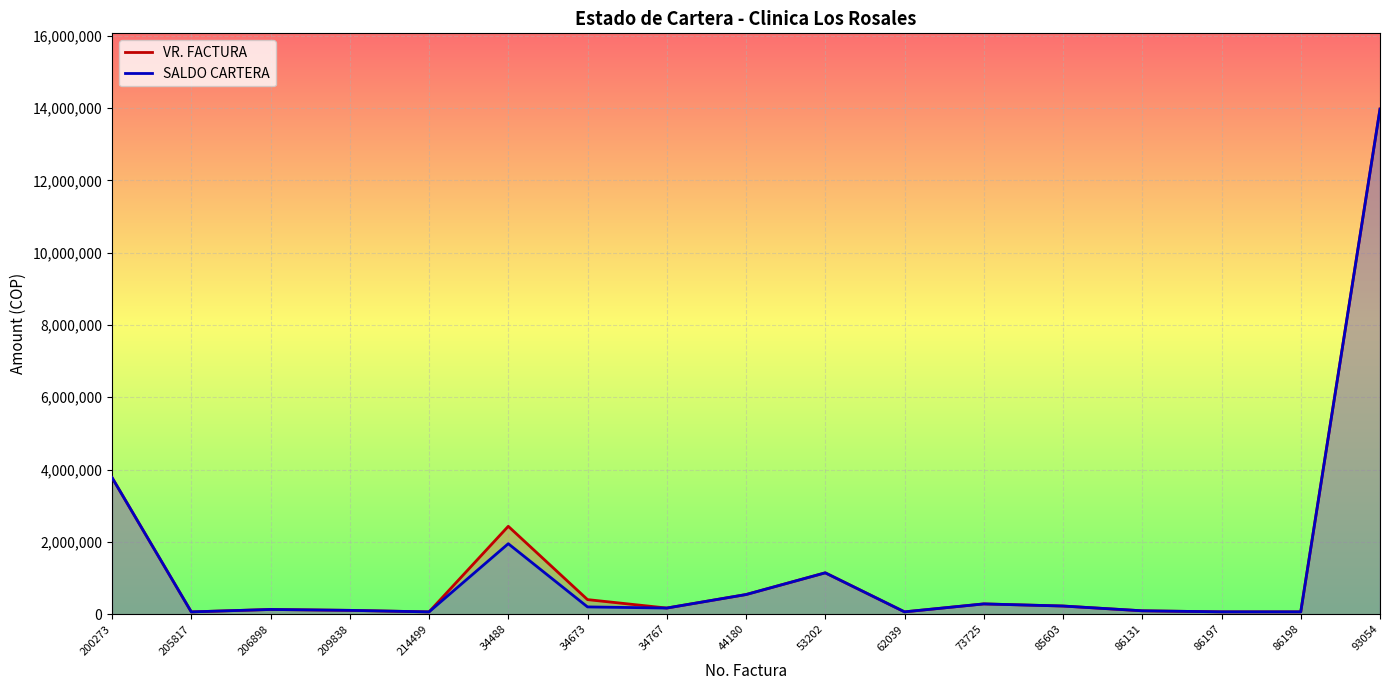

Where is SALDO CARTERA nearest to the value 7016673?

200273